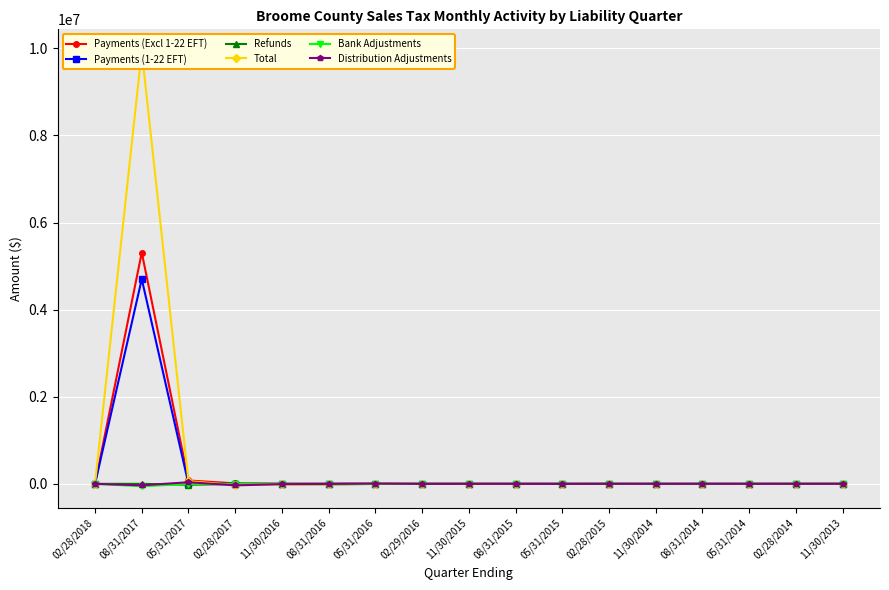

List the series in order of their peak value, lowest first.

Refunds, Bank Adjustments, Distribution Adjustments, Payments (1-22 EFT), Payments (Excl 1-22 EFT), Total